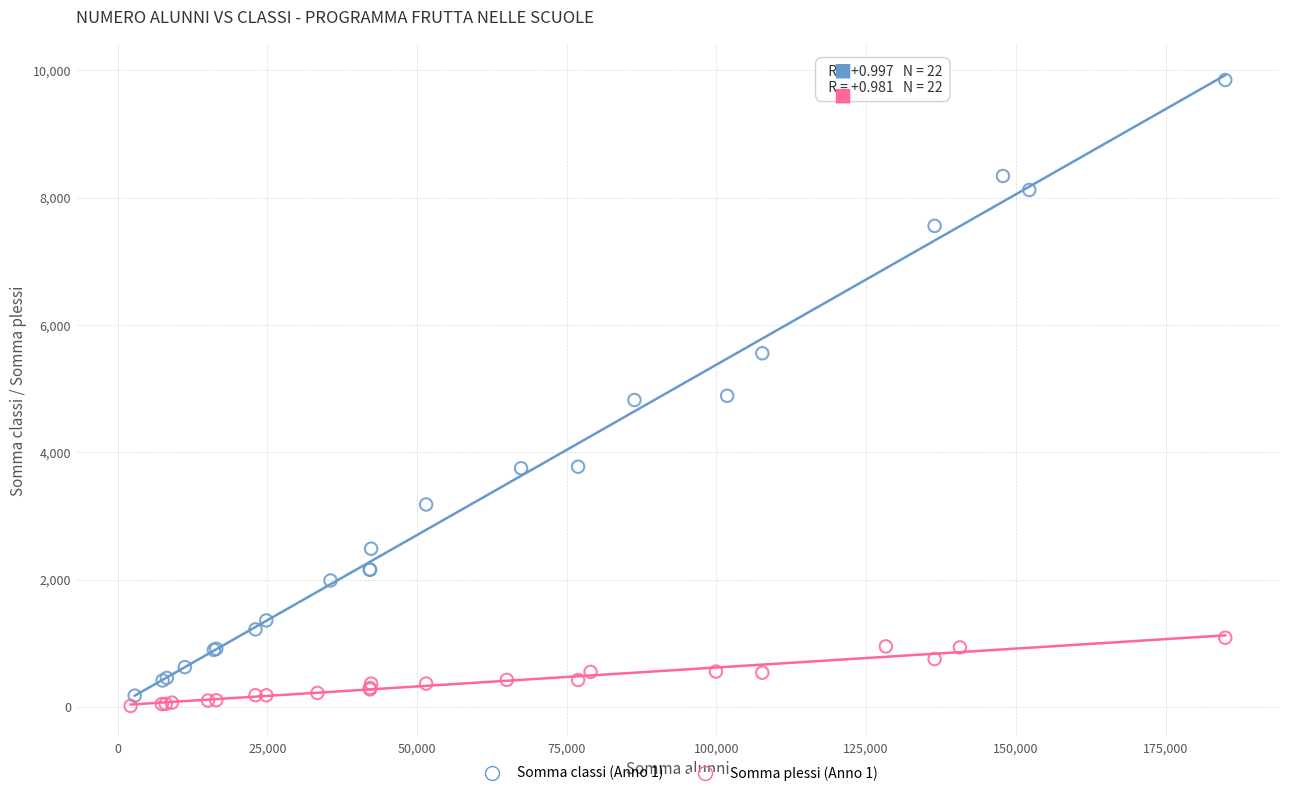

Which series reaches the maximum Y coordinate?

Somma classi (Anno 1)